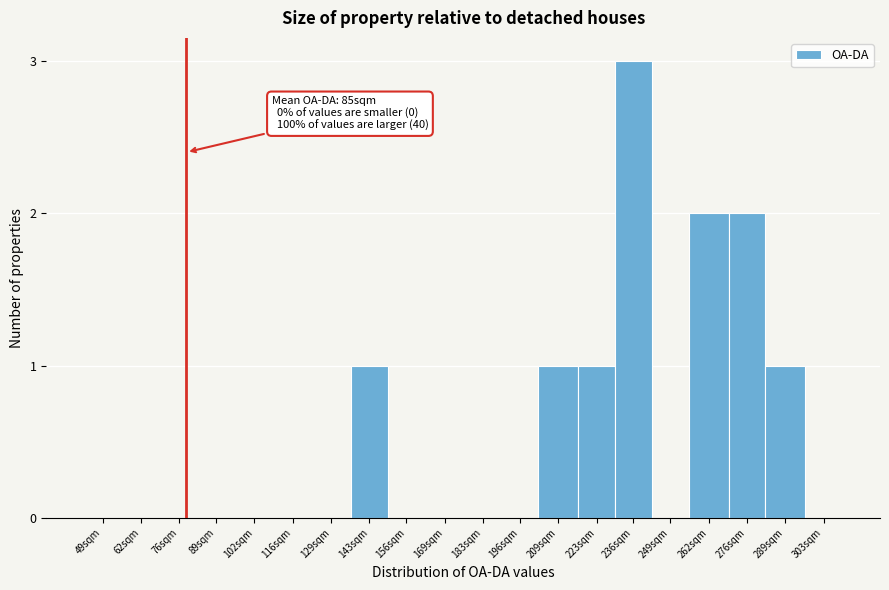

Reading left to right, list all the values displayed in this chart.

49sqm=0	62sqm=0	76sqm=0	89sqm=0	102sqm=0	116sqm=0	129sqm=0	143sqm=1	156sqm=0	169sqm=0	183sqm=0	196sqm=0	209sqm=1	223sqm=1	236sqm=3	249sqm=0	262sqm=2	276sqm=2	289sqm=1	303sqm=0